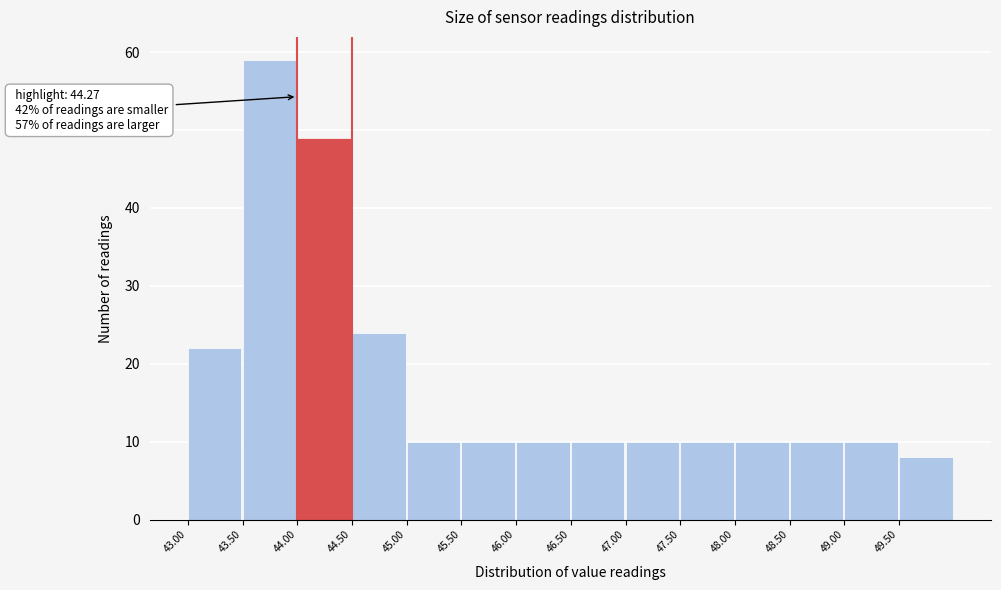

Which range on the x-axis has the tallest bar?

43.5 to 44.0